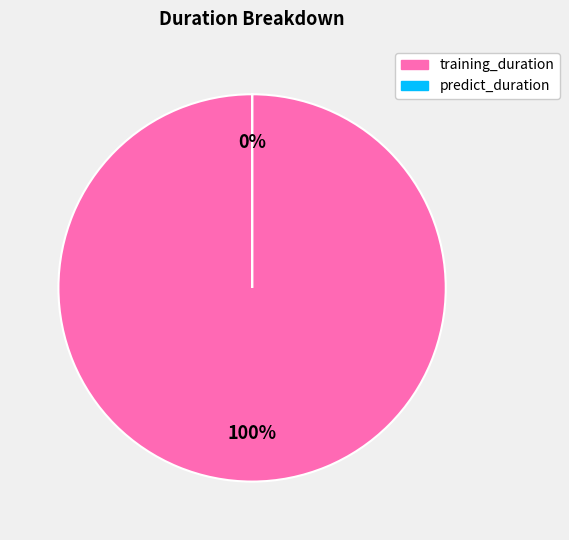

Is predict_duration the majority of the pie?

No